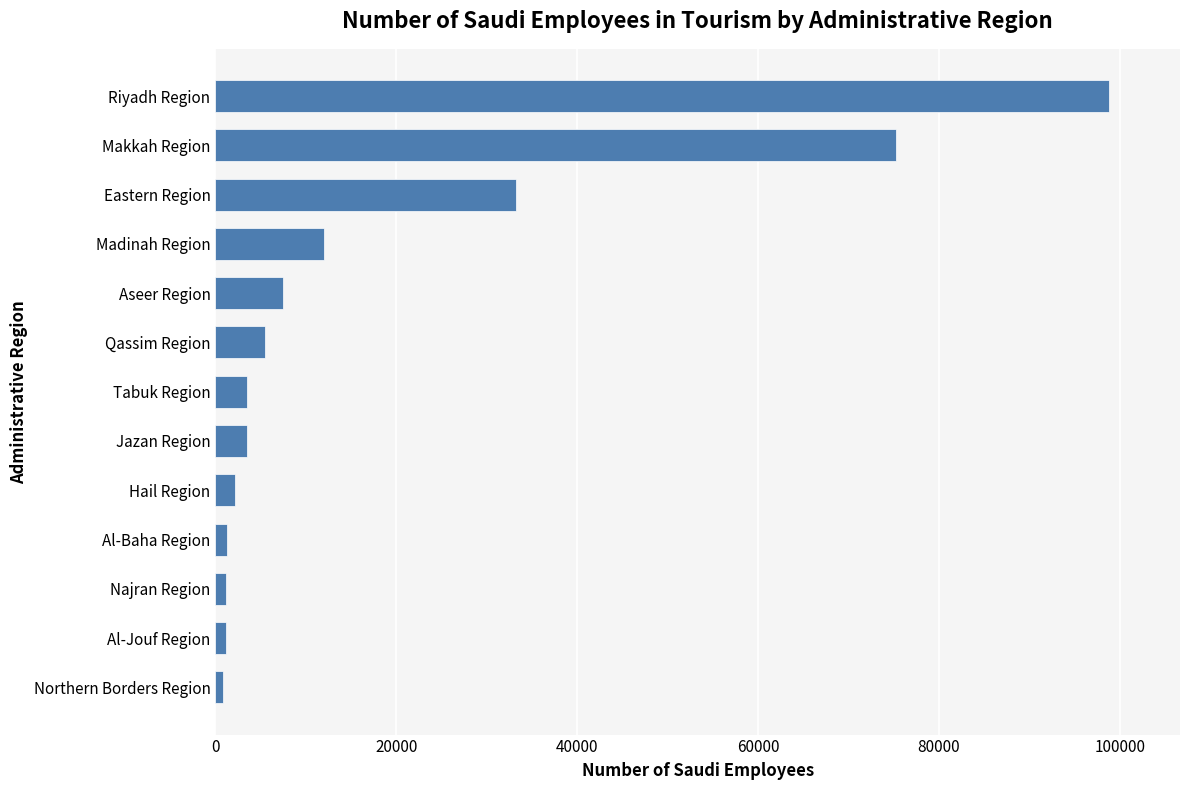

Between Madinah Region and Jazan Region, which is larger?

Madinah Region